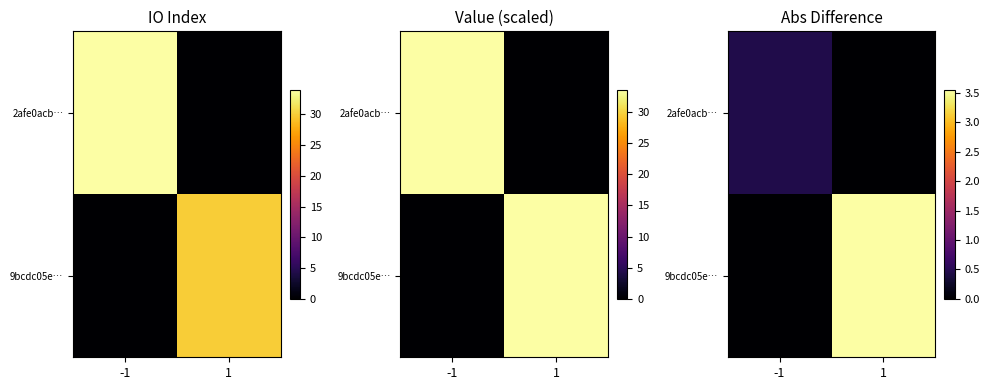

The value of 2afe0acb… at 1 is 0.2. True or false?

False